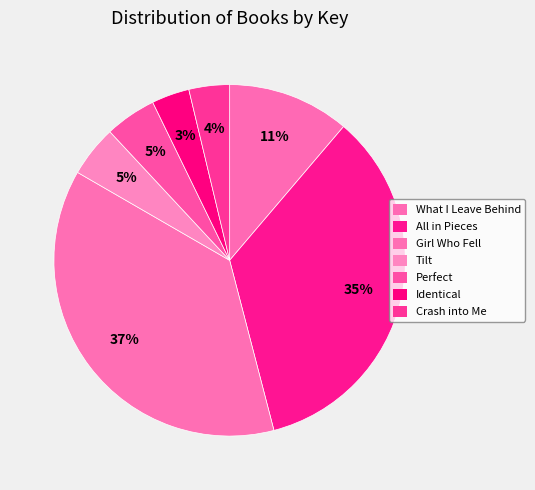

To the nearest percent, what is the average slice percentage?

14%